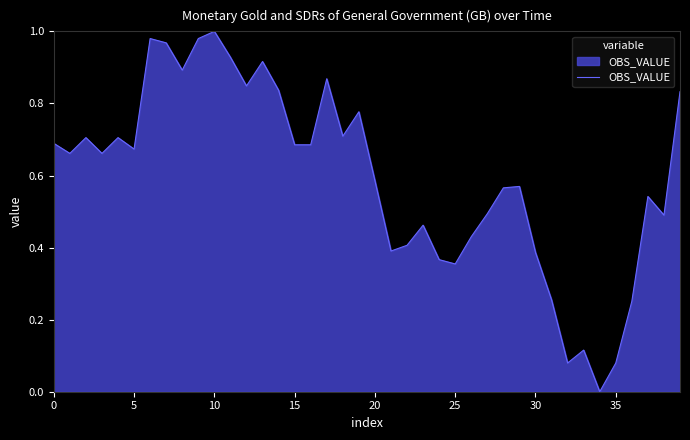

Does the chart display data point markers on the line(s)?

No